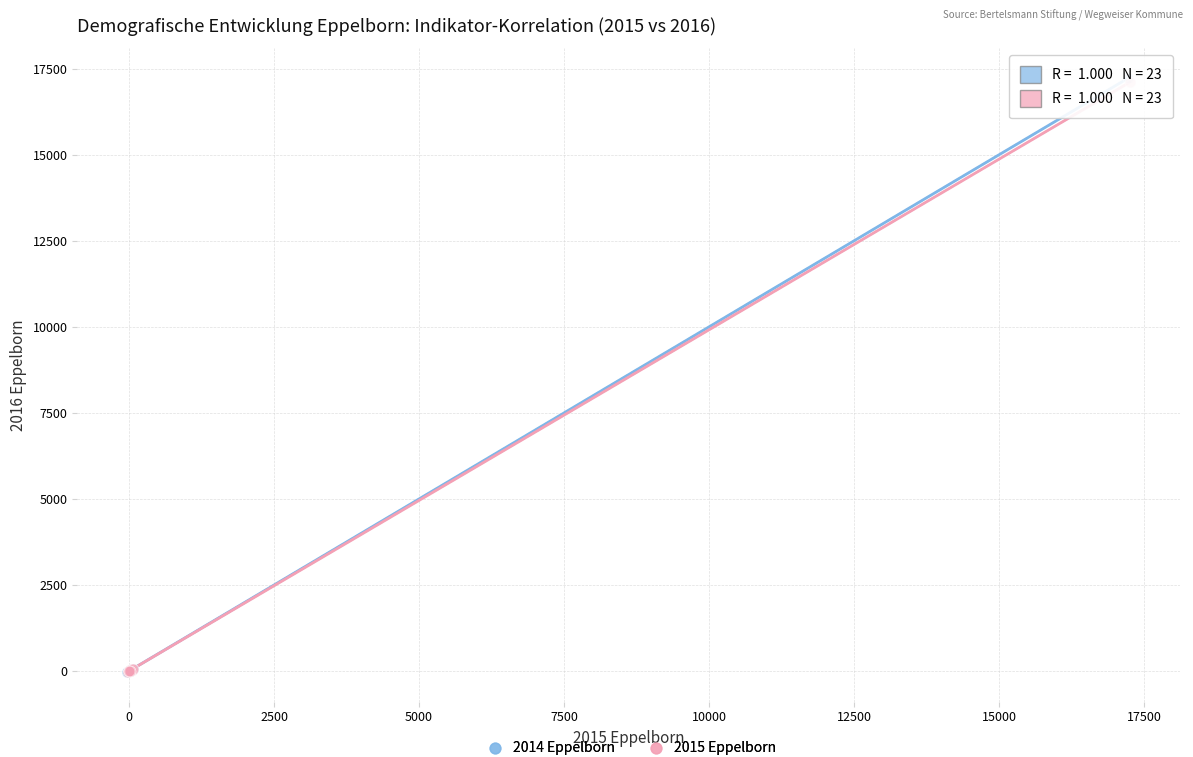

Which series has the largest Y range (max minus min)?

2014 Eppelborn